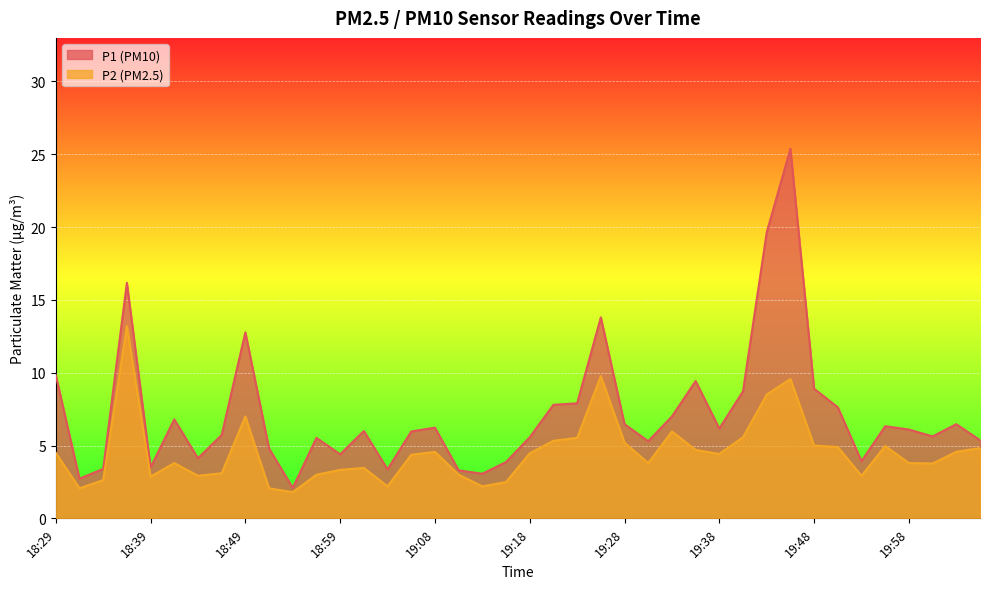

What is the difference between the second highest and second lowest values in the P2 series?

7.7